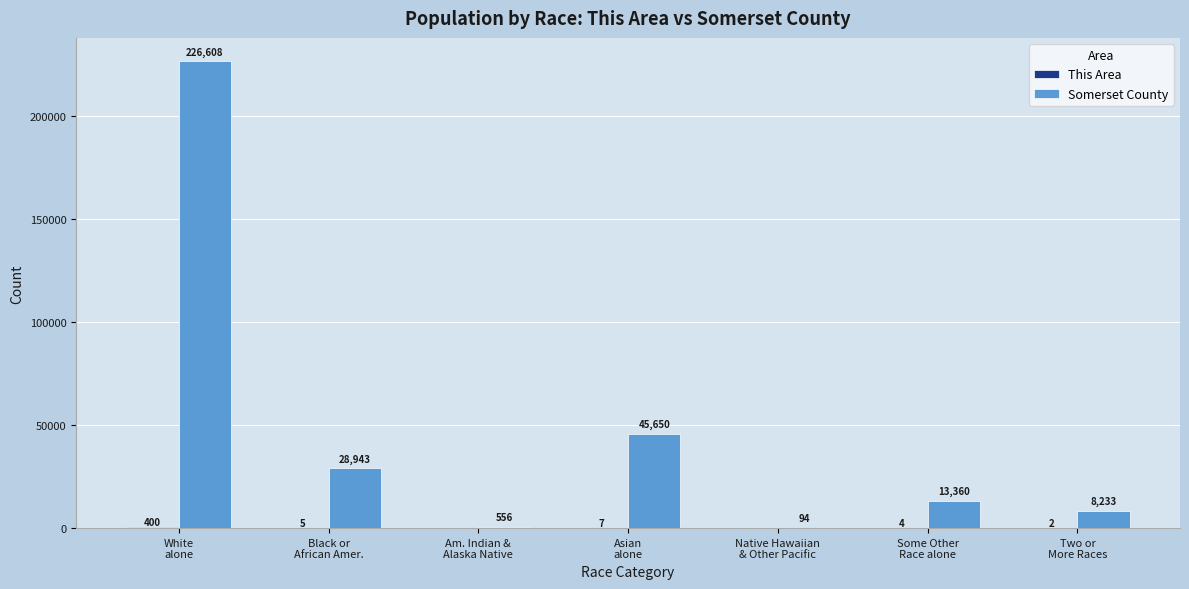

The value of Somerset County at Native Hawaiian
& Other Pacific is 94. True or false?

True